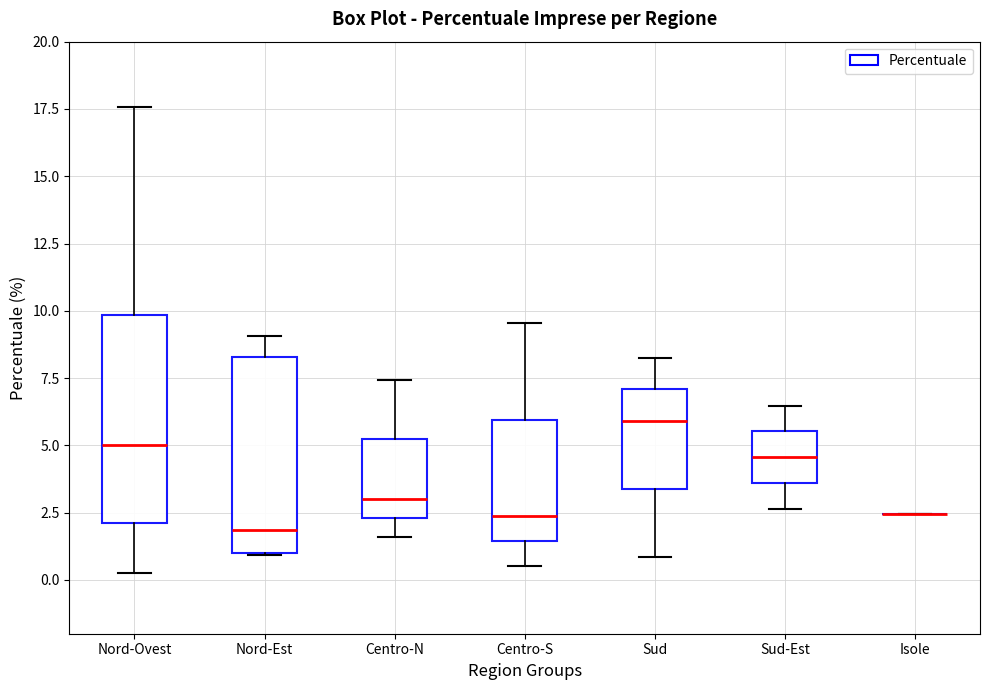

Reading left to right, read every box against the y-axis: the position of its median line, the range the box covers, and the ends of its whiskers. The values are not printed on the chart, so give them approximately, as read against the axis.

Nord-Ovest: median 5.0, box 2.0 to 10.0, whiskers 0.5 to 17.5
Nord-Est: median 2.0, box 1.0 to 8.5, whiskers 1.0 to 9.0
Centro-N: median 3.0, box 2.5 to 5.0, whiskers 1.5 to 7.5
Centro-S: median 2.5, box 1.5 to 6.0, whiskers 0.5 to 9.5
Sud: median 6.0, box 3.5 to 7.0, whiskers 1.0 to 8.0
Sud-Est: median 4.5, box 3.5 to 5.5, whiskers 2.5 to 6.5
Isole: box collapsed to a line at 2.5, whiskers 2.5 to 2.5